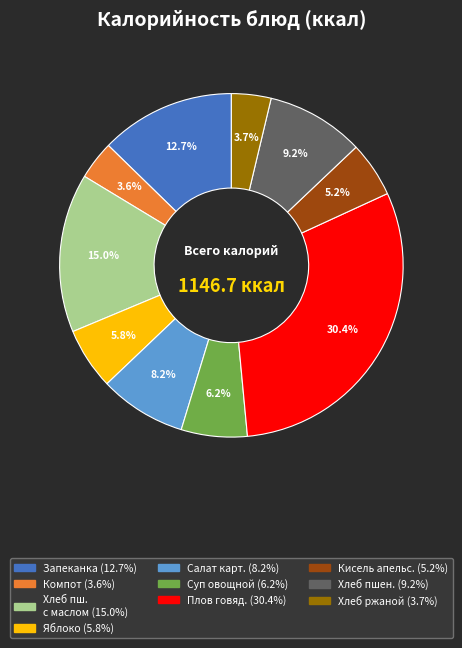

Does any single category account for the majority?

No